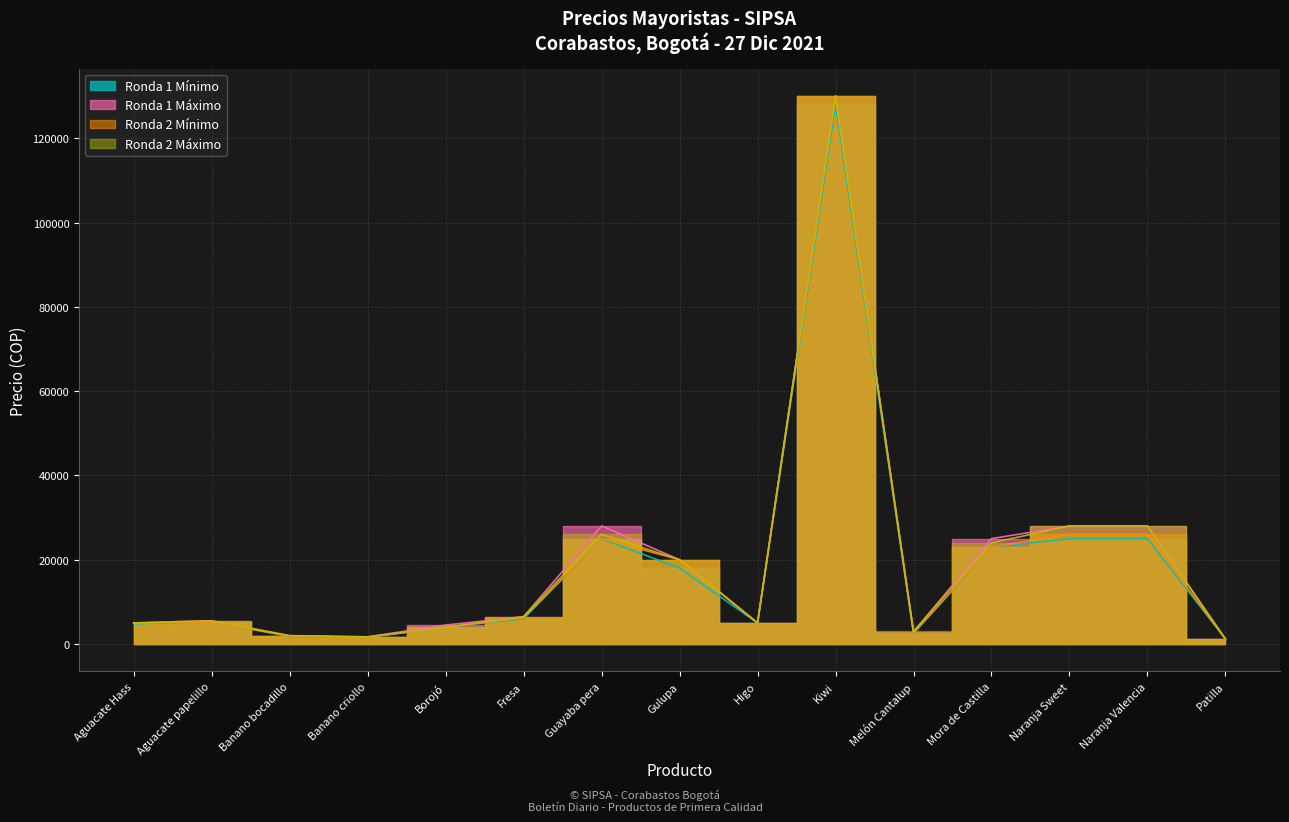

At which category does Ronda 2 Máximo reach its first local peak?

Aguacate papelillo